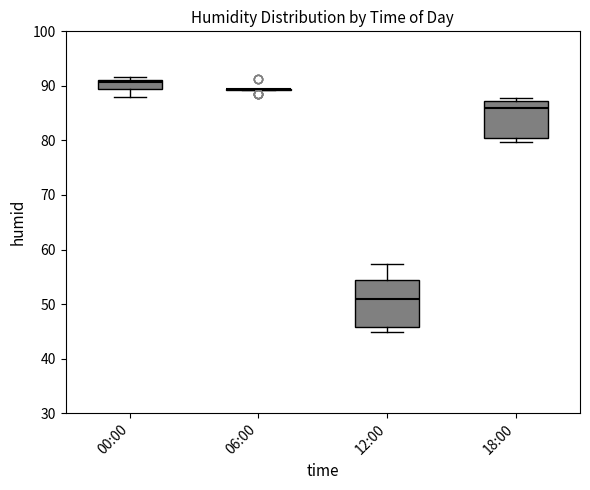

Reading left to right, read every box against the y-axis: the position of its median line, the range the box covers, and the ends of its whiskers. The values are not printed on the chart, so give them approximately, as read against the axis.

00:00: median 91 (just below the box's upper edge), box 89 to 91, whiskers 88 to 92
06:00: box collapsed to a line at 90, whiskers 89 to 90
12:00: median 51, box 46 to 55, whiskers 45 to 57
18:00: median 86, box 81 to 87, whiskers 80 to 88